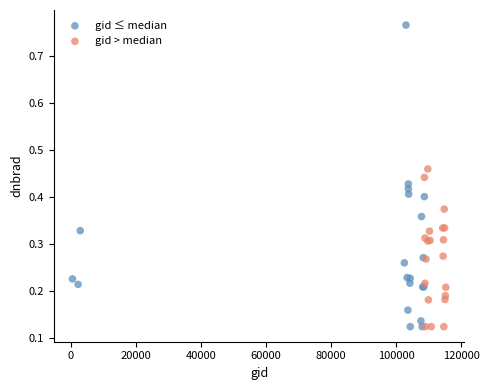

Which series reaches the maximum Y coordinate?

gid ≤ median